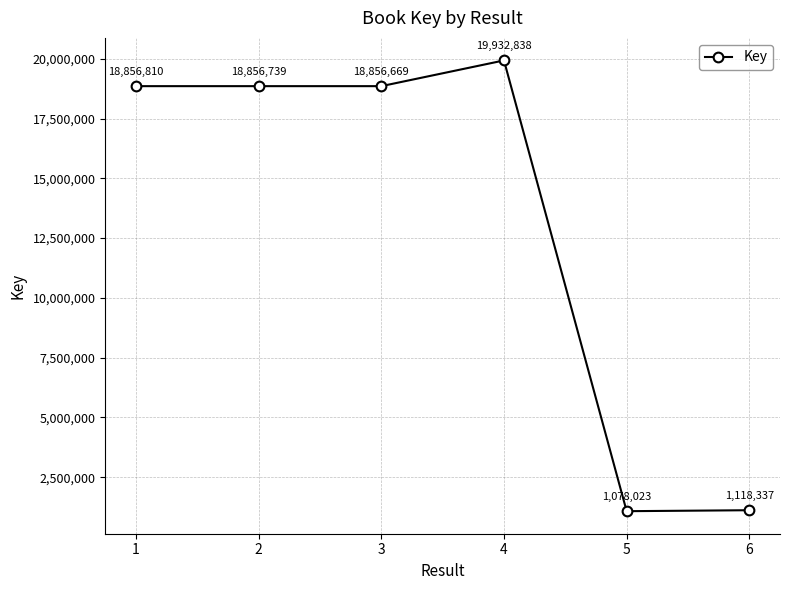

Rank the categories by value from lowest to highest.

5, 6, 3, 2, 1, 4